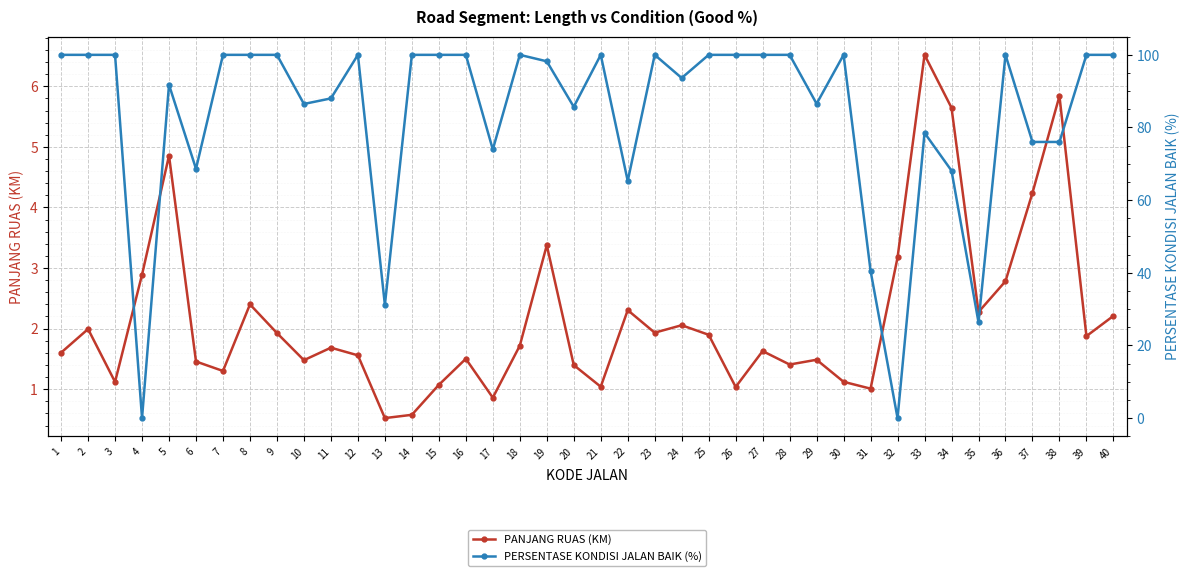

At which label does PERSENTASE KONDISI JALAN BAIK (%) reach its minimum?

4